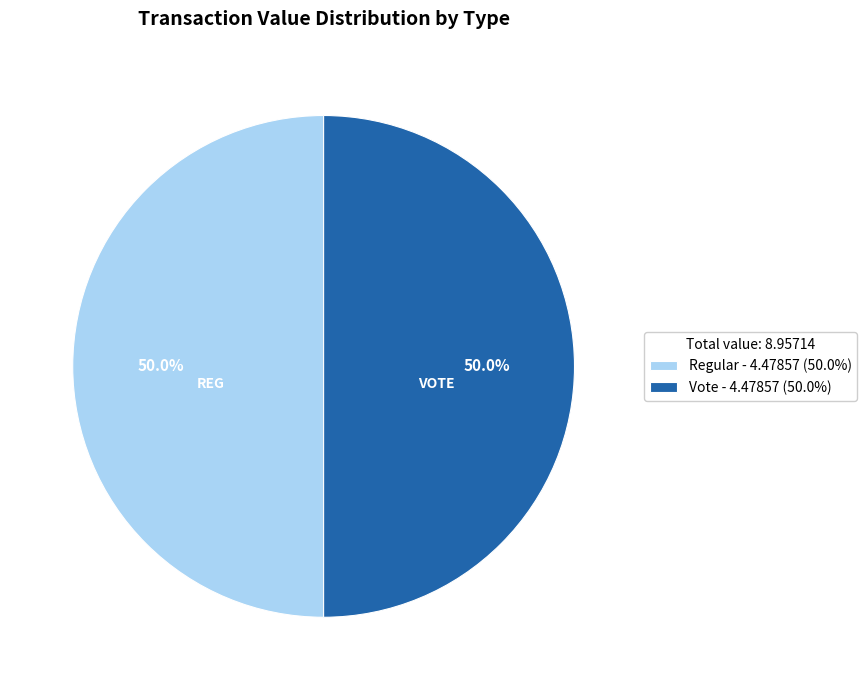

To the nearest percent, what is the average slice percentage?

50%